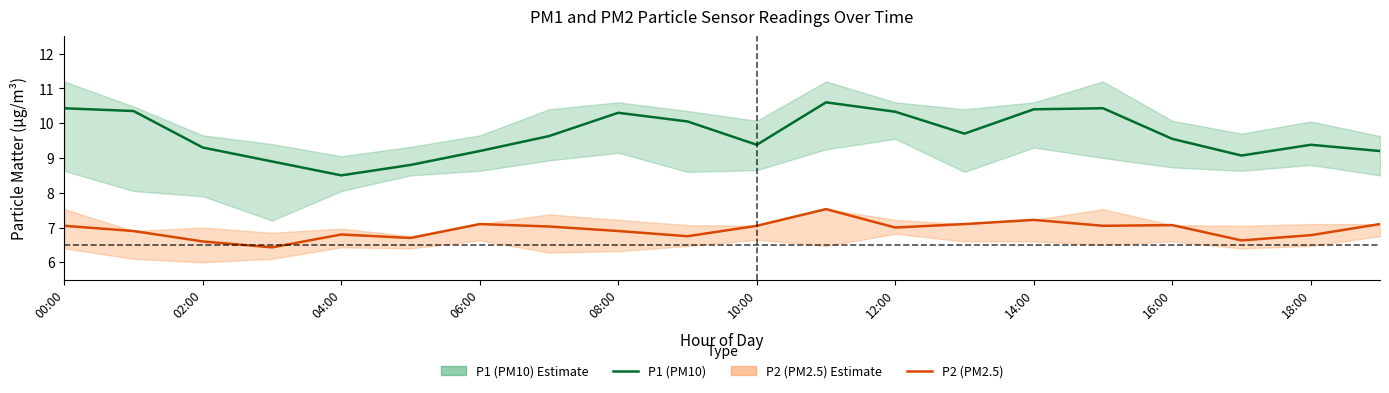

True or false: P2 (PM2.5) and P1 (PM10) cross at least once.

False